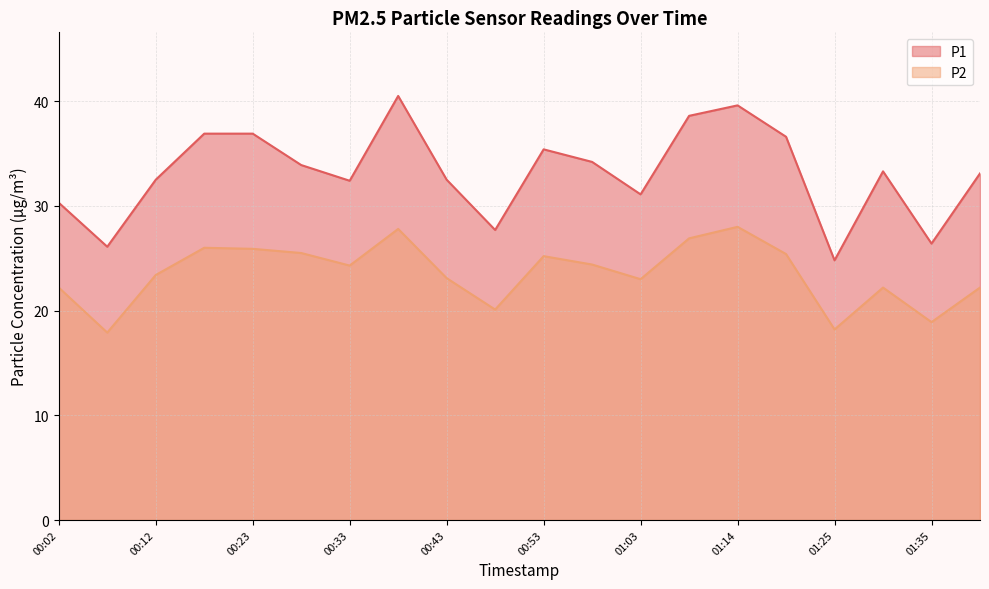

Does the chart have visible grid lines?

Yes